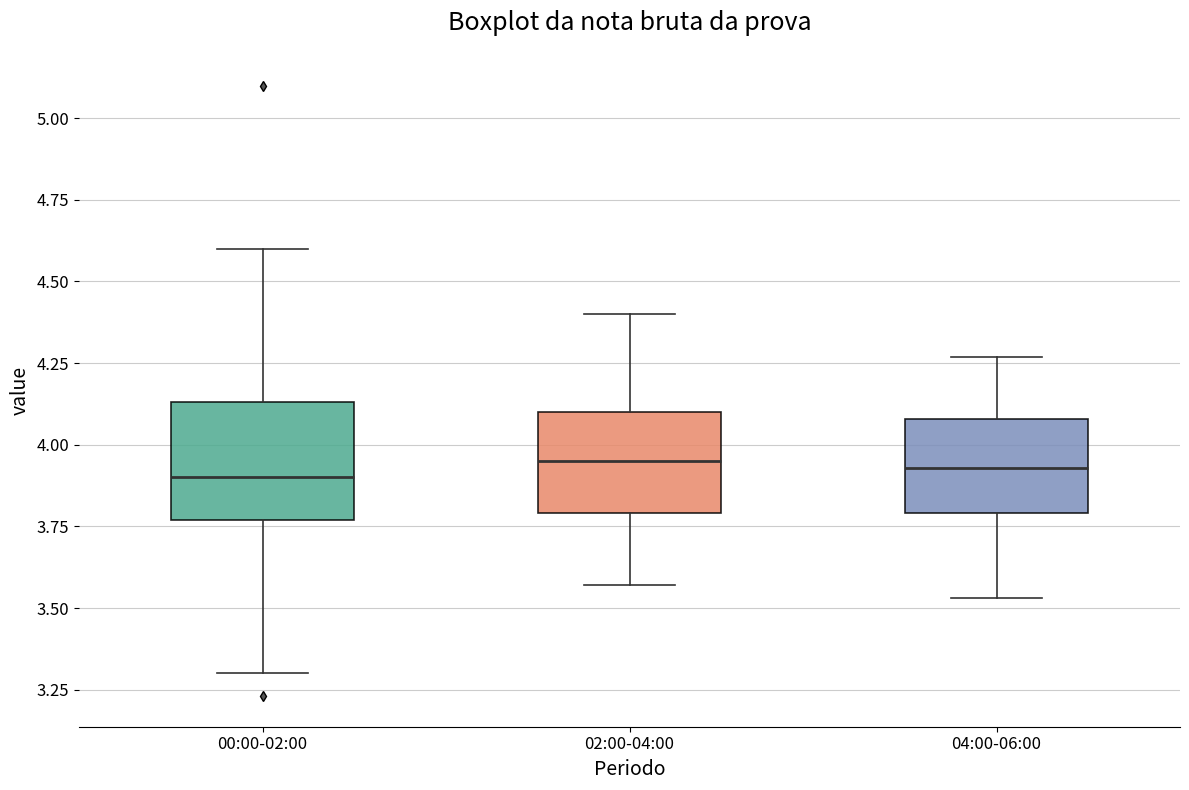

Reading left to right, read every box against the y-axis: the position of its median line, the range the box covers, and the ends of its whiskers. The values are not printed on the chart, so give them approximately, as read against the axis.

00:00-02:00: median 3.90, box 3.75 to 4.15, whiskers 3.30 to 4.60
02:00-04:00: median 3.95, box 3.80 to 4.10, whiskers 3.55 to 4.40
04:00-06:00: median 3.95, box 3.80 to 4.10, whiskers 3.55 to 4.25